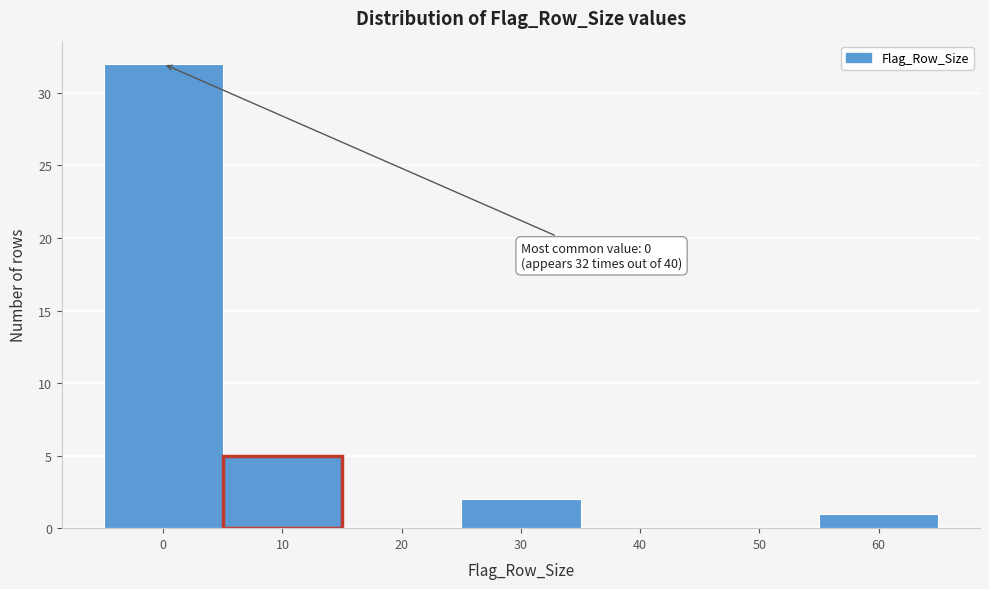

Over which range of the x-axis is the bar tallest?

-5 to 5